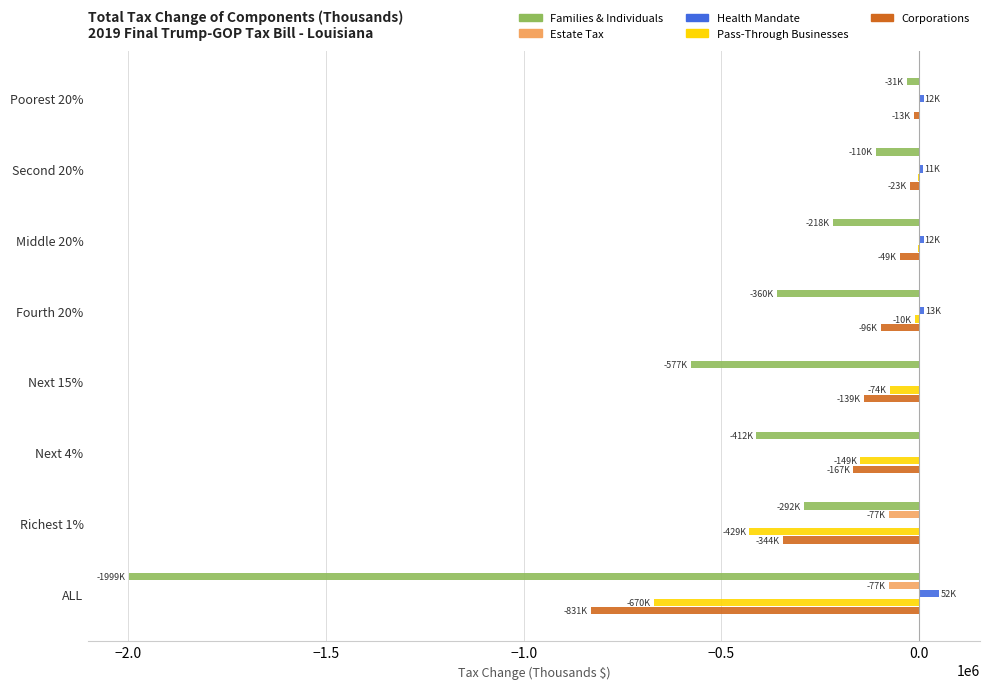

What is the sum of all Pass-Through Businesses values?

-1340000